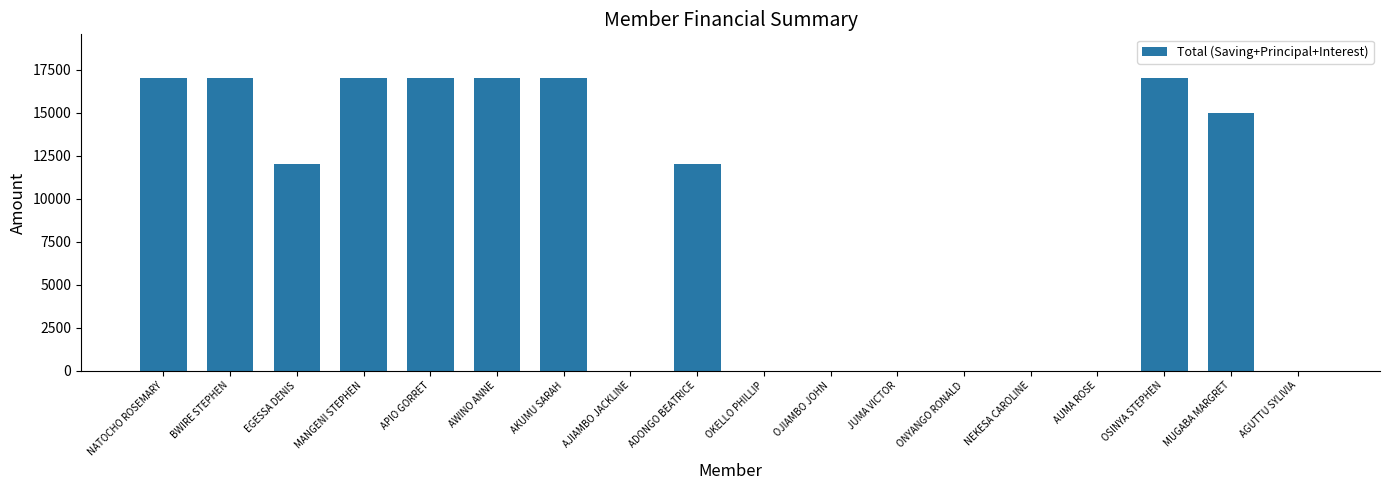

Are the bars grouped side by side (vs. stacked)?

No